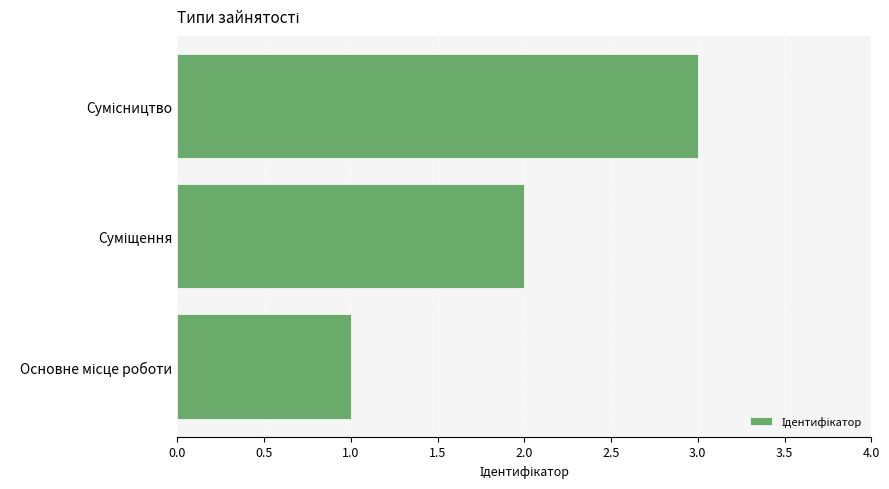

What is the sum of all values?

6